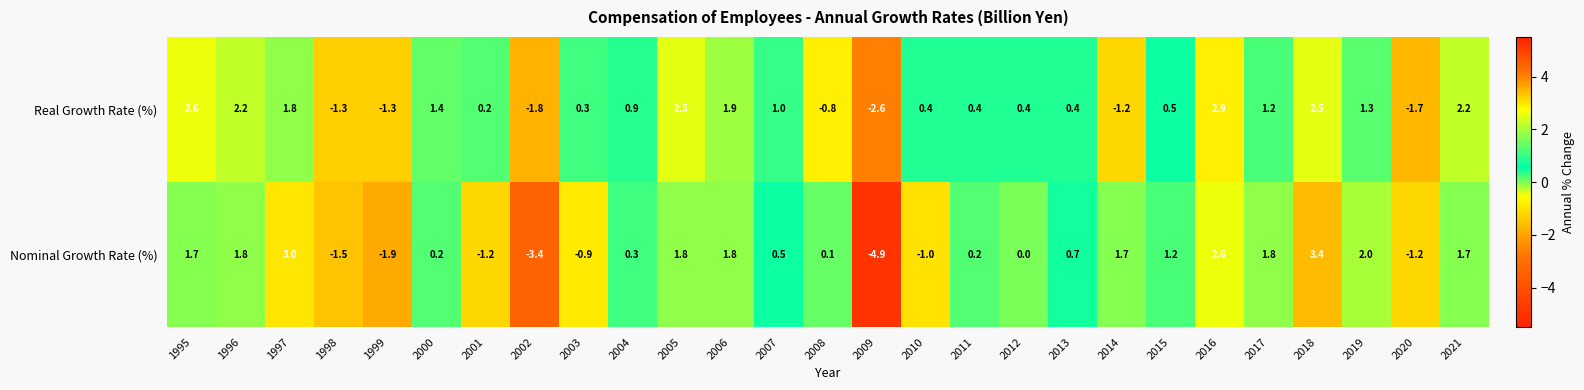

The value of Nominal Growth Rate (%) at 2005 is 1.8. True or false?

True